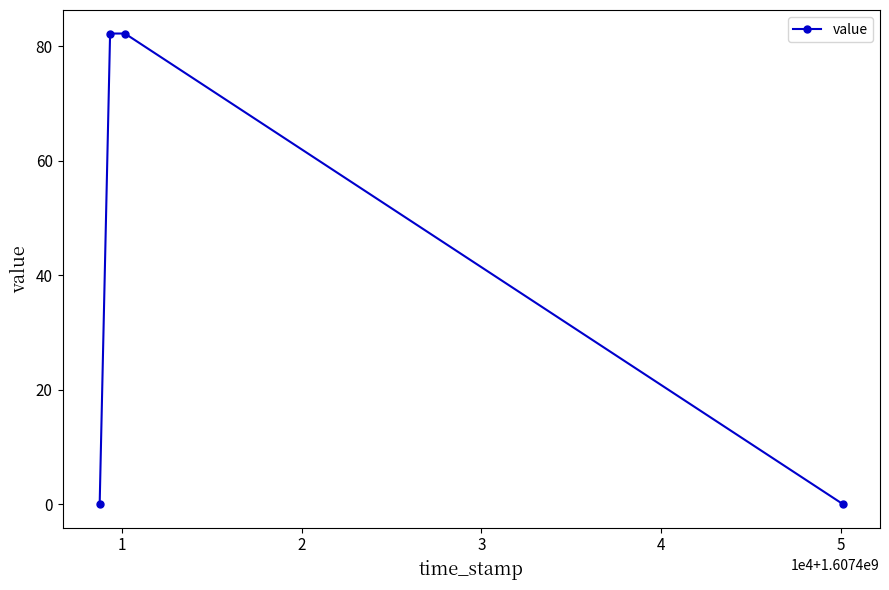

True or false: the data has more than 1 interior local peaks.

False